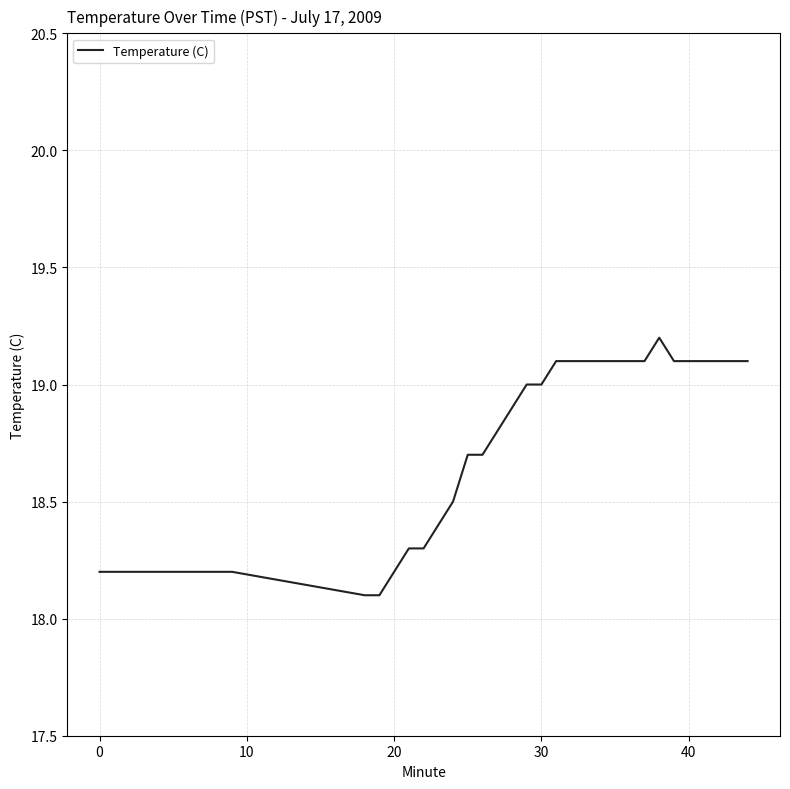

What is the difference between the maximum and minimum values?

1.1